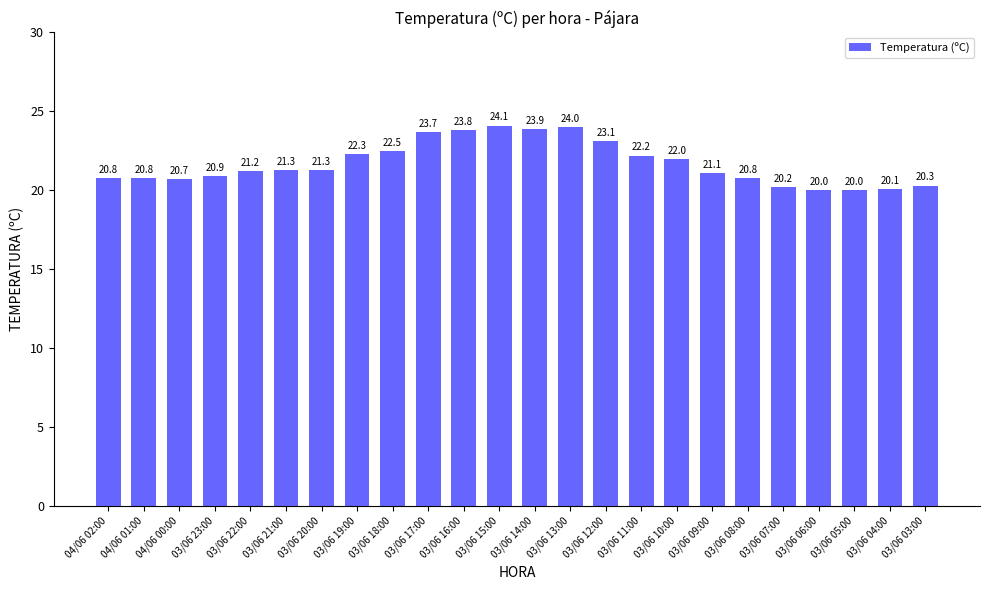

Reading left to right, what are all the values shown in this chart?

20.8	20.8	20.7	20.9	21.2	21.3	21.3	22.3	22.5	23.7	23.8	24.1	23.9	24.0	23.1	22.2	22.0	21.1	20.8	20.2	20.0	20.0	20.1	20.3